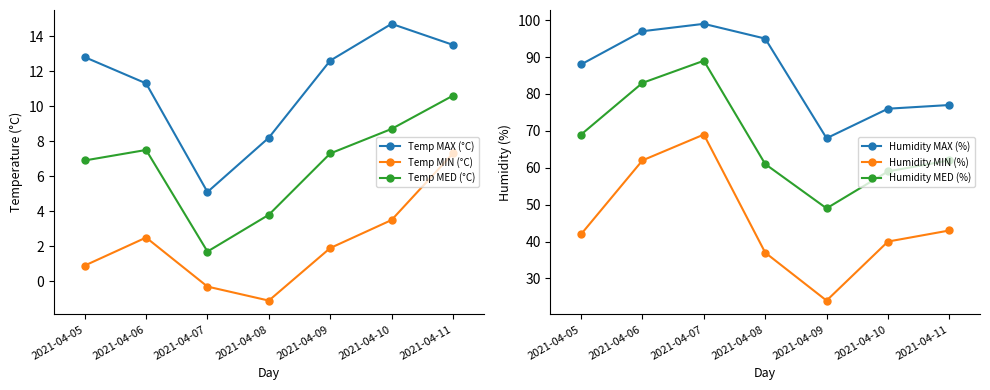

At which category is the sum across all series the highest?

2021-04-07